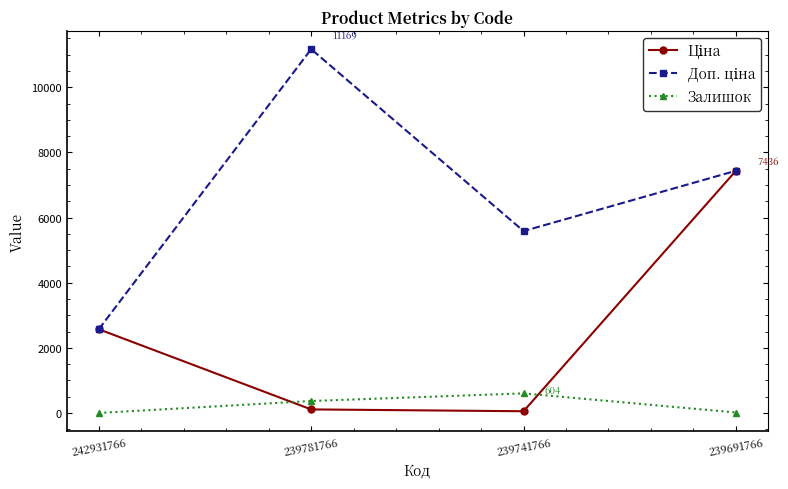

True or false: Залишок has a value of 370.0 at 239781766.

True